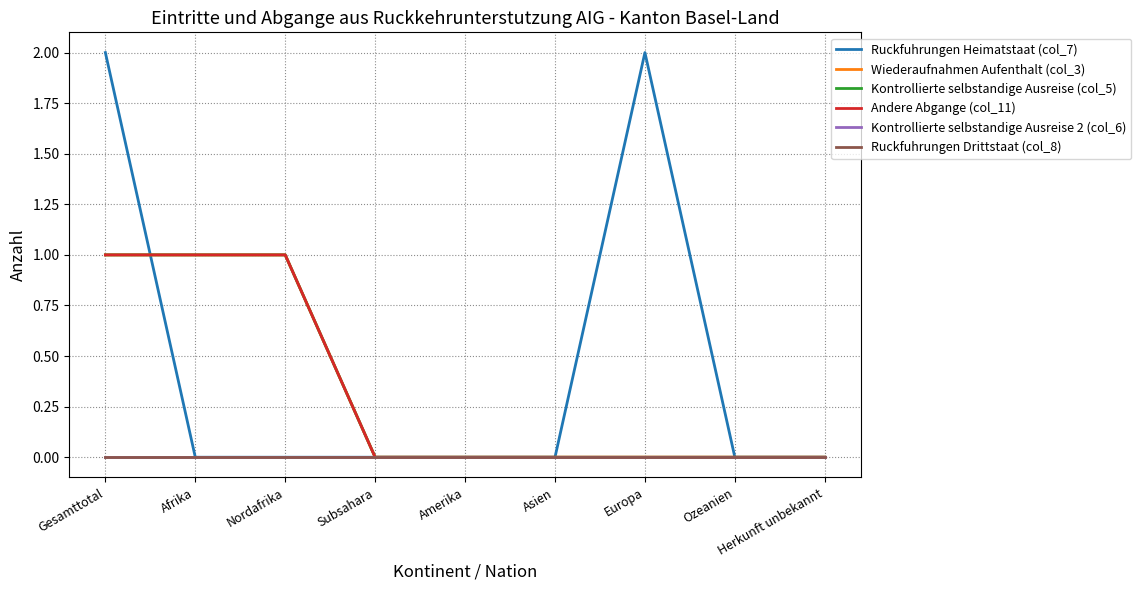

List the series in order of their peak value, highest first.

Ruckfuhrungen Heimatstaat (col_7), Wiederaufnahmen Aufenthalt (col_3), Kontrollierte selbstandige Ausreise (col_5), Andere Abgange (col_11), Kontrollierte selbstandige Ausreise 2 (col_6), Ruckfuhrungen Drittstaat (col_8)